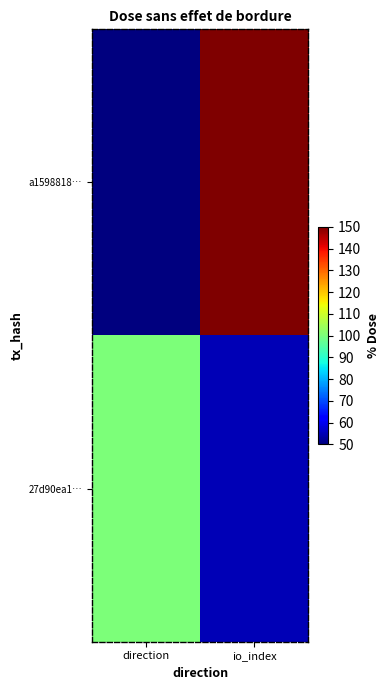

Rank the series by their maximum value, from highest to lowest.

a1598818…, 27d90ea1…